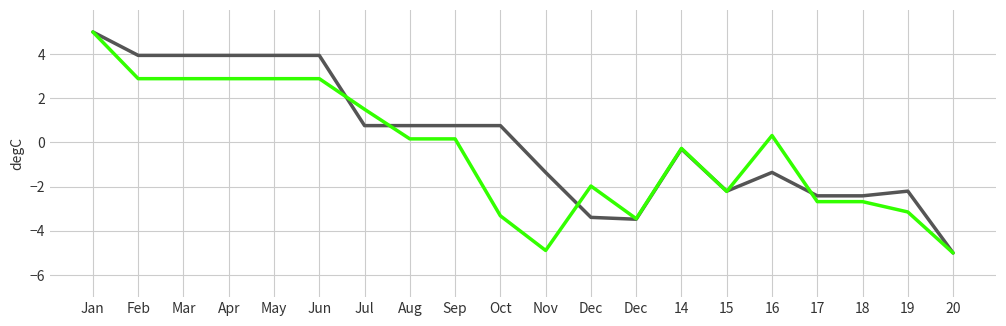

Is this an area chart (filled region under the line)?

No